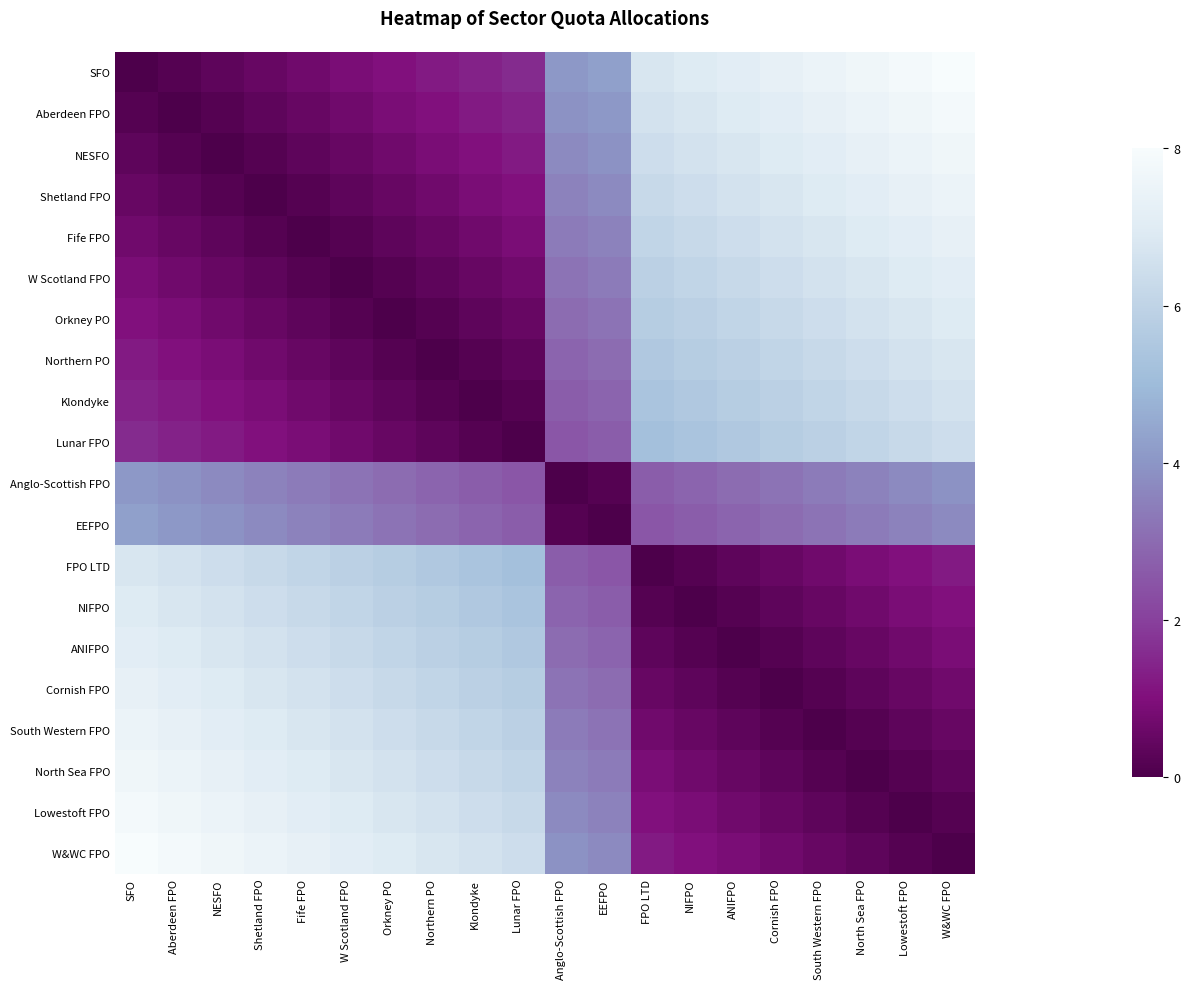

Reading left to right, what are all the values shown in this chart?

SFO: SFO=0.0	Aberdeen FPO=0.2	NESFO=0.4	Shetland FPO=0.5	Fife FPO=0.7	W Scotland FPO=0.9	Orkney PO=1.1	Northern PO=1.2	Klondyke=1.4	Lunar FPO=1.6	Anglo-Scottish FPO=4.1	EEFPO=4.3	FPO LTD=6.8	NIFPO=6.9	ANIFPO=7.1	Cornish FPO=7.3	South Western FPO=7.5	North Sea FPO=7.6	Lowestoft FPO=7.8	W&WC FPO=8.0
Aberdeen FPO: SFO=0.2	Aberdeen FPO=0.0	NESFO=0.2	Shetland FPO=0.4	Fife FPO=0.5	W Scotland FPO=0.7	Orkney PO=0.9	Northern PO=1.1	Klondyke=1.2	Lunar FPO=1.4	Anglo-Scottish FPO=3.9	EEFPO=4.1	FPO LTD=6.6	NIFPO=6.8	ANIFPO=6.9	Cornish FPO=7.1	South Western FPO=7.3	North Sea FPO=7.5	Lowestoft FPO=7.6	W&WC FPO=7.8
NESFO: SFO=0.4	Aberdeen FPO=0.2	NESFO=0.0	Shetland FPO=0.2	Fife FPO=0.4	W Scotland FPO=0.5	Orkney PO=0.7	Northern PO=0.9	Klondyke=1.1	Lunar FPO=1.2	Anglo-Scottish FPO=3.7	EEFPO=3.9	FPO LTD=6.4	NIFPO=6.6	ANIFPO=6.8	Cornish FPO=6.9	South Western FPO=7.1	North Sea FPO=7.3	Lowestoft FPO=7.5	W&WC FPO=7.6
Shetland FPO: SFO=0.5	Aberdeen FPO=0.4	NESFO=0.2	Shetland FPO=0.0	Fife FPO=0.2	W Scotland FPO=0.4	Orkney PO=0.5	Northern PO=0.7	Klondyke=0.9	Lunar FPO=1.1	Anglo-Scottish FPO=3.6	EEFPO=3.7	FPO LTD=6.2	NIFPO=6.4	ANIFPO=6.6	Cornish FPO=6.8	South Western FPO=6.9	North Sea FPO=7.1	Lowestoft FPO=7.3	W&WC FPO=7.5
Fife FPO: SFO=0.7	Aberdeen FPO=0.5	NESFO=0.4	Shetland FPO=0.2	Fife FPO=0.0	W Scotland FPO=0.2	Orkney PO=0.4	Northern PO=0.5	Klondyke=0.7	Lunar FPO=0.9	Anglo-Scottish FPO=3.4	EEFPO=3.6	FPO LTD=6.1	NIFPO=6.2	ANIFPO=6.4	Cornish FPO=6.6	South Western FPO=6.8	North Sea FPO=6.9	Lowestoft FPO=7.1	W&WC FPO=7.3
W Scotland FPO: SFO=0.9	Aberdeen FPO=0.7	NESFO=0.5	Shetland FPO=0.4	Fife FPO=0.2	W Scotland FPO=0.0	Orkney PO=0.2	Northern PO=0.4	Klondyke=0.5	Lunar FPO=0.7	Anglo-Scottish FPO=3.2	EEFPO=3.4	FPO LTD=5.9	NIFPO=6.1	ANIFPO=6.2	Cornish FPO=6.4	South Western FPO=6.6	North Sea FPO=6.8	Lowestoft FPO=6.9	W&WC FPO=7.1
Orkney PO: SFO=1.1	Aberdeen FPO=0.9	NESFO=0.7	Shetland FPO=0.5	Fife FPO=0.4	W Scotland FPO=0.2	Orkney PO=0.0	Northern PO=0.2	Klondyke=0.4	Lunar FPO=0.5	Anglo-Scottish FPO=3.0	EEFPO=3.2	FPO LTD=5.7	NIFPO=5.9	ANIFPO=6.1	Cornish FPO=6.2	South Western FPO=6.4	North Sea FPO=6.6	Lowestoft FPO=6.8	W&WC FPO=6.9
Northern PO: SFO=1.2	Aberdeen FPO=1.1	NESFO=0.9	Shetland FPO=0.7	Fife FPO=0.5	W Scotland FPO=0.4	Orkney PO=0.2	Northern PO=0.0	Klondyke=0.2	Lunar FPO=0.4	Anglo-Scottish FPO=2.9	EEFPO=3.0	FPO LTD=5.5	NIFPO=5.7	ANIFPO=5.9	Cornish FPO=6.1	South Western FPO=6.2	North Sea FPO=6.4	Lowestoft FPO=6.6	W&WC FPO=6.8
Klondyke: SFO=1.4	Aberdeen FPO=1.2	NESFO=1.1	Shetland FPO=0.9	Fife FPO=0.7	W Scotland FPO=0.5	Orkney PO=0.4	Northern PO=0.2	Klondyke=0.0	Lunar FPO=0.2	Anglo-Scottish FPO=2.7	EEFPO=2.9	FPO LTD=5.4	NIFPO=5.5	ANIFPO=5.7	Cornish FPO=5.9	South Western FPO=6.1	North Sea FPO=6.2	Lowestoft FPO=6.4	W&WC FPO=6.6
Lunar FPO: SFO=1.6	Aberdeen FPO=1.4	NESFO=1.2	Shetland FPO=1.1	Fife FPO=0.9	W Scotland FPO=0.7	Orkney PO=0.5	Northern PO=0.4	Klondyke=0.2	Lunar FPO=0.0	Anglo-Scottish FPO=2.5	EEFPO=2.7	FPO LTD=5.2	NIFPO=5.4	ANIFPO=5.5	Cornish FPO=5.7	South Western FPO=5.9	North Sea FPO=6.1	Lowestoft FPO=6.2	W&WC FPO=6.4
Anglo-Scottish FPO: SFO=4.1	Aberdeen FPO=3.9	NESFO=3.7	Shetland FPO=3.6	Fife FPO=3.4	W Scotland FPO=3.2	Orkney PO=3.0	Northern PO=2.9	Klondyke=2.7	Lunar FPO=2.5	Anglo-Scottish FPO=0.0	EEFPO=0.2	FPO LTD=2.7	NIFPO=2.9	ANIFPO=3.0	Cornish FPO=3.2	South Western FPO=3.4	North Sea FPO=3.6	Lowestoft FPO=3.7	W&WC FPO=3.9
EEFPO: SFO=4.3	Aberdeen FPO=4.1	NESFO=3.9	Shetland FPO=3.7	Fife FPO=3.6	W Scotland FPO=3.4	Orkney PO=3.2	Northern PO=3.0	Klondyke=2.9	Lunar FPO=2.7	Anglo-Scottish FPO=0.2	EEFPO=0.0	FPO LTD=2.5	NIFPO=2.7	ANIFPO=2.9	Cornish FPO=3.0	South Western FPO=3.2	North Sea FPO=3.4	Lowestoft FPO=3.6	W&WC FPO=3.7
FPO LTD: SFO=6.8	Aberdeen FPO=6.6	NESFO=6.4	Shetland FPO=6.2	Fife FPO=6.1	W Scotland FPO=5.9	Orkney PO=5.7	Northern PO=5.5	Klondyke=5.4	Lunar FPO=5.2	Anglo-Scottish FPO=2.7	EEFPO=2.5	FPO LTD=0.0	NIFPO=0.2	ANIFPO=0.4	Cornish FPO=0.5	South Western FPO=0.7	North Sea FPO=0.9	Lowestoft FPO=1.1	W&WC FPO=1.2
NIFPO: SFO=6.9	Aberdeen FPO=6.8	NESFO=6.6	Shetland FPO=6.4	Fife FPO=6.2	W Scotland FPO=6.1	Orkney PO=5.9	Northern PO=5.7	Klondyke=5.5	Lunar FPO=5.4	Anglo-Scottish FPO=2.9	EEFPO=2.7	FPO LTD=0.2	NIFPO=0.0	ANIFPO=0.2	Cornish FPO=0.4	South Western FPO=0.5	North Sea FPO=0.7	Lowestoft FPO=0.9	W&WC FPO=1.1
ANIFPO: SFO=7.1	Aberdeen FPO=6.9	NESFO=6.8	Shetland FPO=6.6	Fife FPO=6.4	W Scotland FPO=6.2	Orkney PO=6.1	Northern PO=5.9	Klondyke=5.7	Lunar FPO=5.5	Anglo-Scottish FPO=3.0	EEFPO=2.9	FPO LTD=0.4	NIFPO=0.2	ANIFPO=0.0	Cornish FPO=0.2	South Western FPO=0.4	North Sea FPO=0.5	Lowestoft FPO=0.7	W&WC FPO=0.9
Cornish FPO: SFO=7.3	Aberdeen FPO=7.1	NESFO=6.9	Shetland FPO=6.8	Fife FPO=6.6	W Scotland FPO=6.4	Orkney PO=6.2	Northern PO=6.1	Klondyke=5.9	Lunar FPO=5.7	Anglo-Scottish FPO=3.2	EEFPO=3.0	FPO LTD=0.5	NIFPO=0.4	ANIFPO=0.2	Cornish FPO=0.0	South Western FPO=0.2	North Sea FPO=0.4	Lowestoft FPO=0.5	W&WC FPO=0.7
South Western FPO: SFO=7.5	Aberdeen FPO=7.3	NESFO=7.1	Shetland FPO=6.9	Fife FPO=6.8	W Scotland FPO=6.6	Orkney PO=6.4	Northern PO=6.2	Klondyke=6.1	Lunar FPO=5.9	Anglo-Scottish FPO=3.4	EEFPO=3.2	FPO LTD=0.7	NIFPO=0.5	ANIFPO=0.4	Cornish FPO=0.2	South Western FPO=0.0	North Sea FPO=0.2	Lowestoft FPO=0.4	W&WC FPO=0.5
North Sea FPO: SFO=7.6	Aberdeen FPO=7.5	NESFO=7.3	Shetland FPO=7.1	Fife FPO=6.9	W Scotland FPO=6.8	Orkney PO=6.6	Northern PO=6.4	Klondyke=6.2	Lunar FPO=6.1	Anglo-Scottish FPO=3.6	EEFPO=3.4	FPO LTD=0.9	NIFPO=0.7	ANIFPO=0.5	Cornish FPO=0.4	South Western FPO=0.2	North Sea FPO=0.0	Lowestoft FPO=0.2	W&WC FPO=0.4
Lowestoft FPO: SFO=7.8	Aberdeen FPO=7.6	NESFO=7.5	Shetland FPO=7.3	Fife FPO=7.1	W Scotland FPO=6.9	Orkney PO=6.8	Northern PO=6.6	Klondyke=6.4	Lunar FPO=6.2	Anglo-Scottish FPO=3.7	EEFPO=3.6	FPO LTD=1.1	NIFPO=0.9	ANIFPO=0.7	Cornish FPO=0.5	South Western FPO=0.4	North Sea FPO=0.2	Lowestoft FPO=0.0	W&WC FPO=0.2
W&WC FPO: SFO=8.0	Aberdeen FPO=7.8	NESFO=7.6	Shetland FPO=7.5	Fife FPO=7.3	W Scotland FPO=7.1	Orkney PO=6.9	Northern PO=6.8	Klondyke=6.6	Lunar FPO=6.4	Anglo-Scottish FPO=3.9	EEFPO=3.7	FPO LTD=1.2	NIFPO=1.1	ANIFPO=0.9	Cornish FPO=0.7	South Western FPO=0.5	North Sea FPO=0.4	Lowestoft FPO=0.2	W&WC FPO=0.0